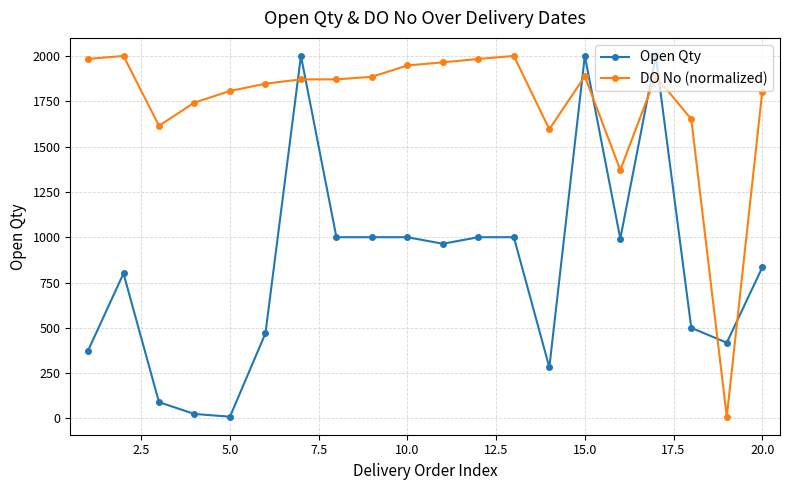

How many intersections are there between Open Qty and DO No (normalized)?

8